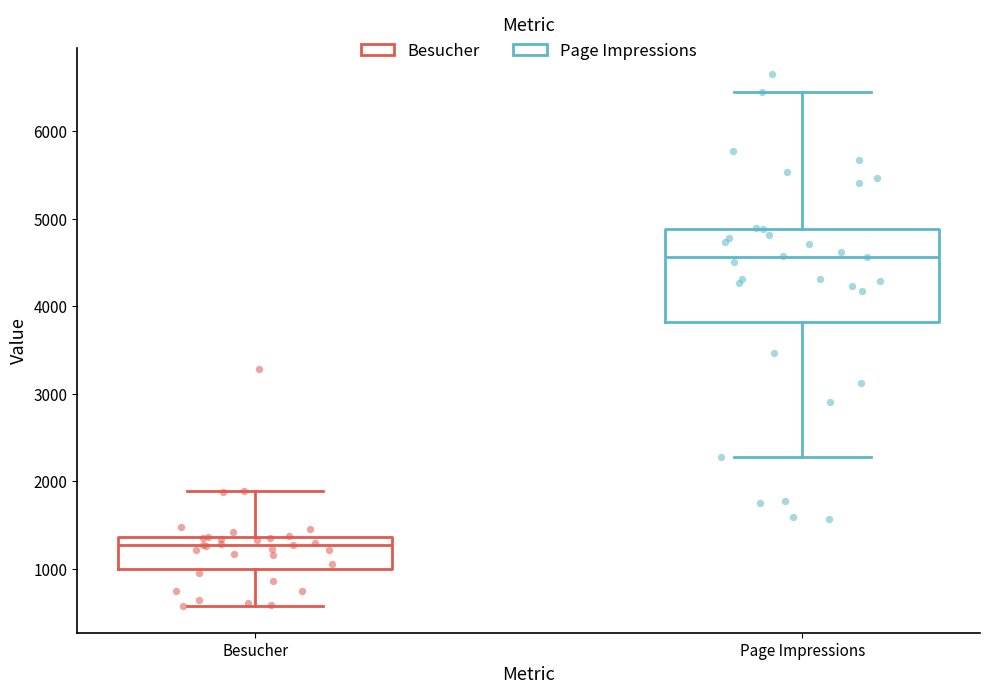

Reading left to right, read every box against the y-axis: the position of its median line, the range the box covers, and the ends of its whiskers. The values are not printed on the chart, so give them approximately, as read against the axis.

Besucher: median 1300, box 1000 to 1400, whiskers 600 to 1900
Page Impressions: median 4600, box 3800 to 4900, whiskers 2300 to 6500